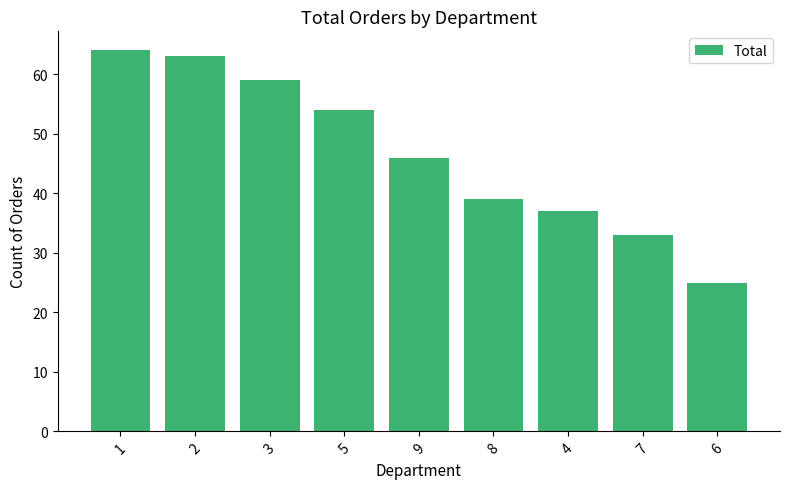

At which category does the chart reach its peak across all series?

1